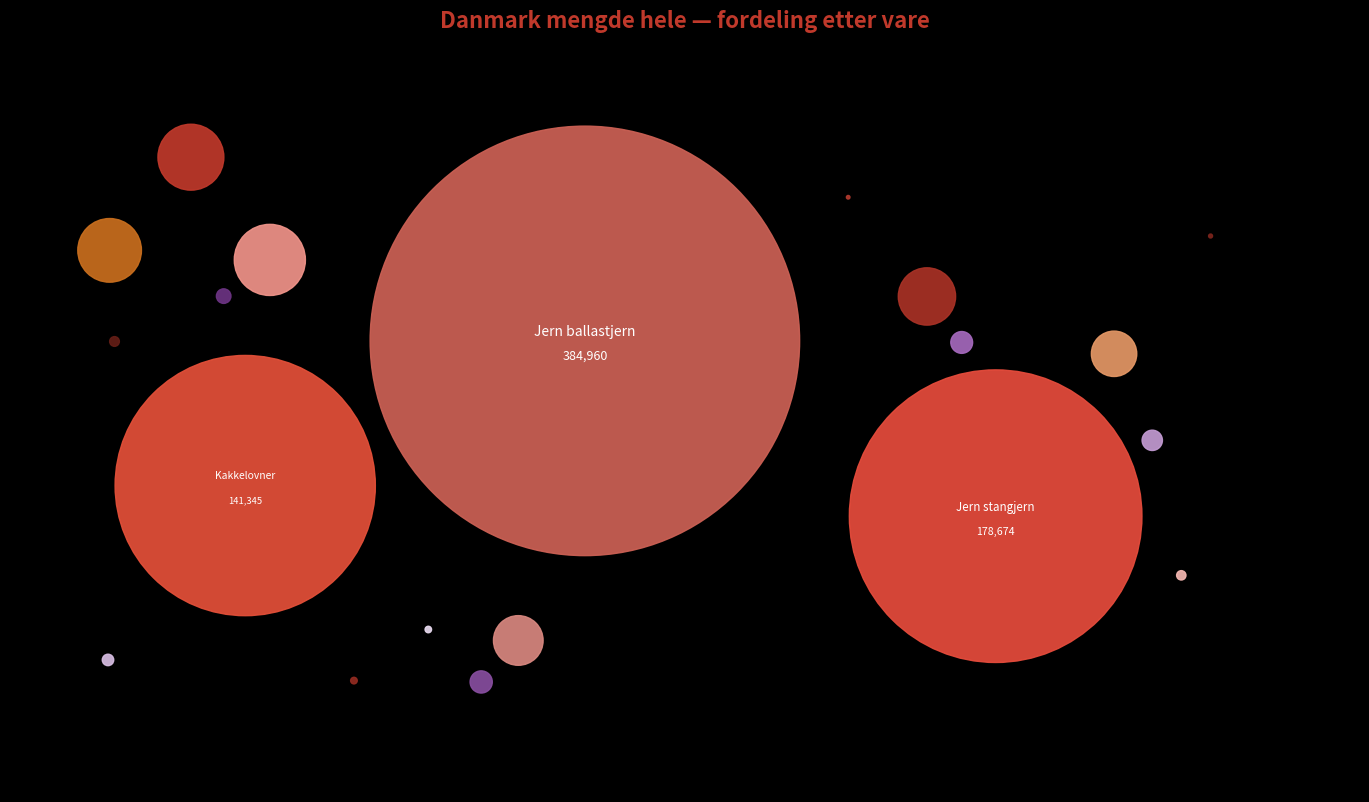

Is Jern ballastjern the majority of the pie?

Yes